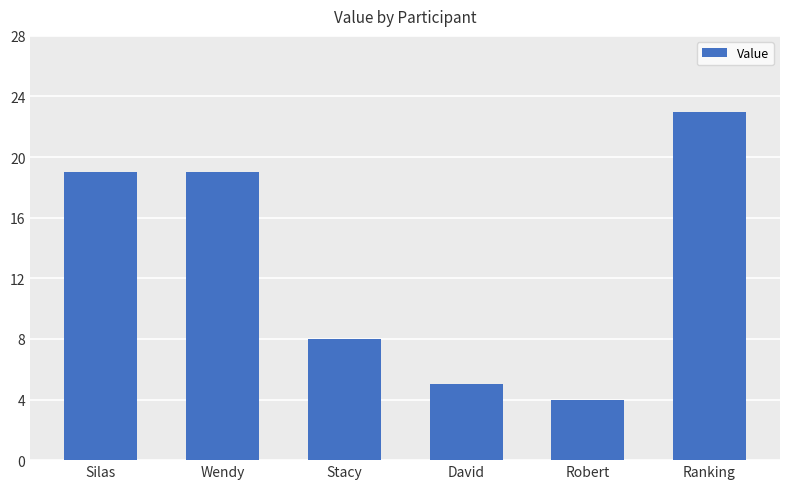

Reading left to right, extract all data points from this chart.

Silas=19	Wendy=19	Stacy=8	David=5	Robert=4	Ranking=23